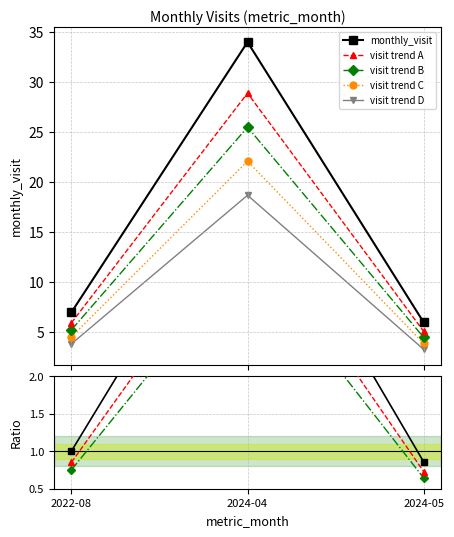

True or false: the data shows 40.5 at 2024-04.

False